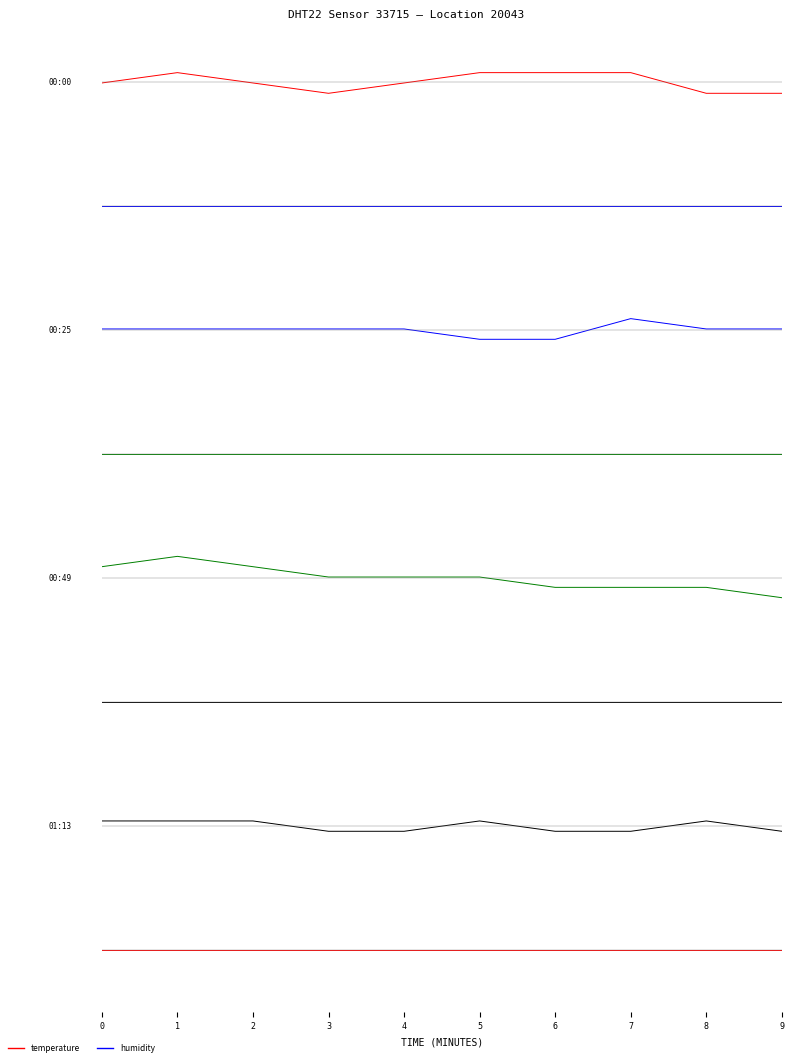

The value of temperature at 7 is -0.1. True or false?

True